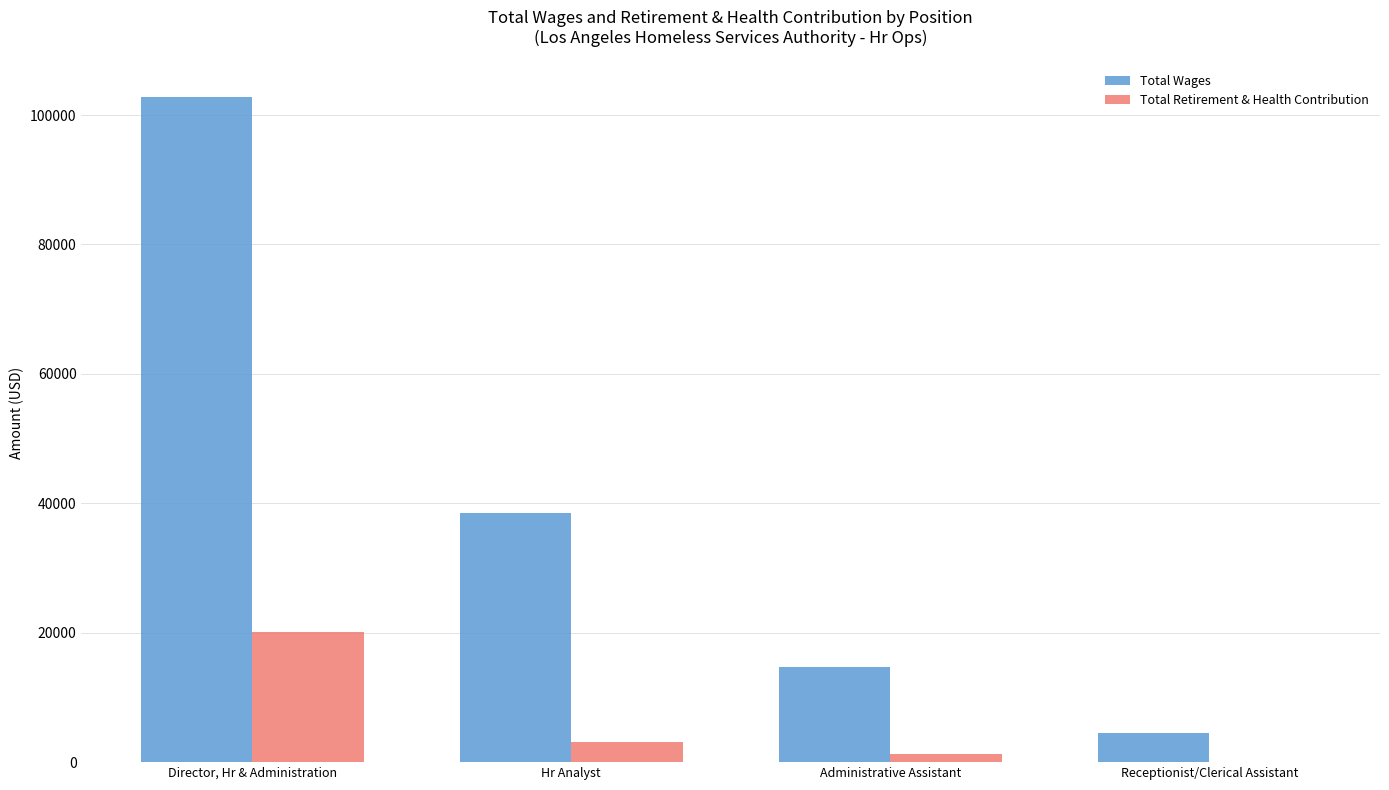

Is the value of Total Retirement & Health Contribution at Director, Hr & Administration greater than the value of Total Wages at Director, Hr & Administration?

No